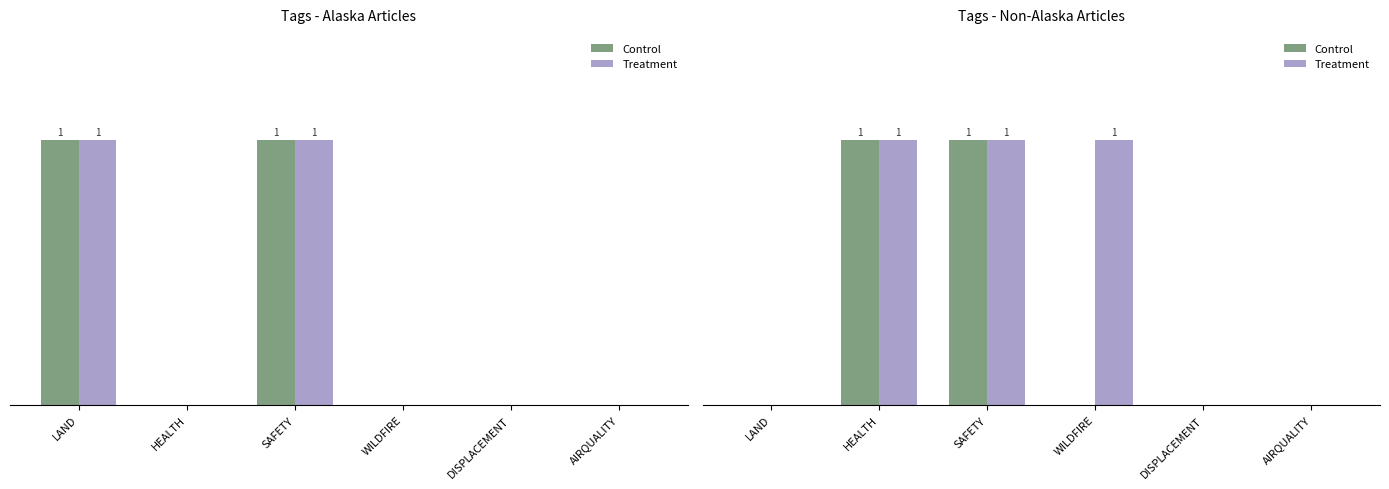

How many Control values are between 0 and 1?

6